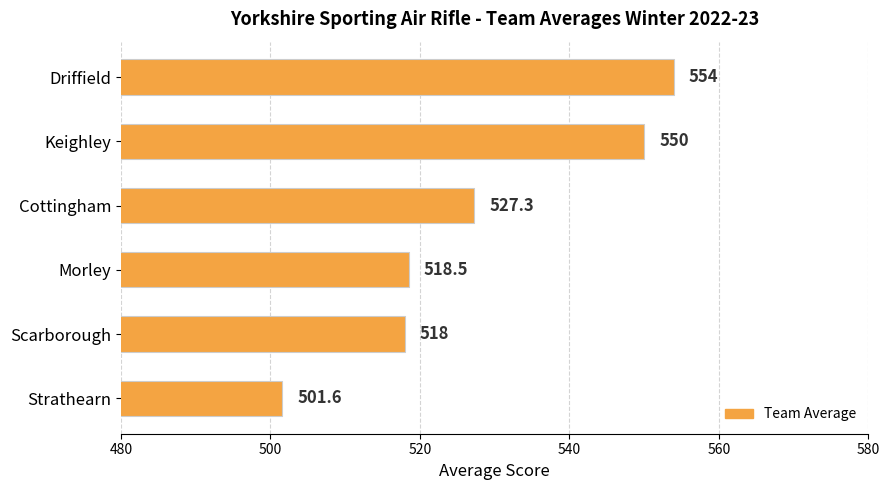

Reading top to bottom, what are all the values shown in this chart?

Driffield=554.0	Keighley=550.0	Cottingham=527.3	Morley=518.5	Scarborough=518.0	Strathearn=501.6